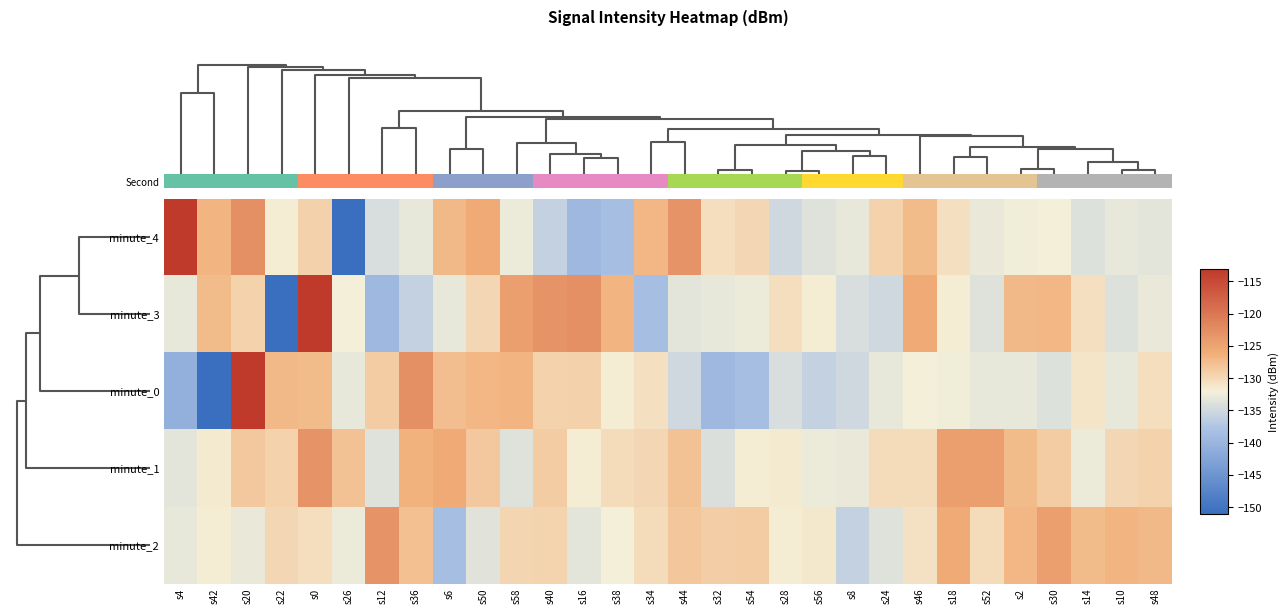

How many categories are shown in the chart?

30